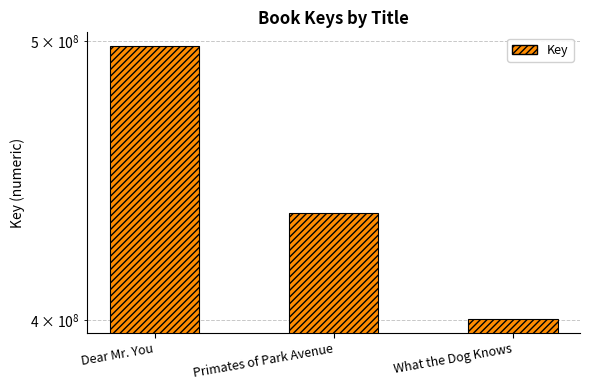

How many data points does each series have?

3